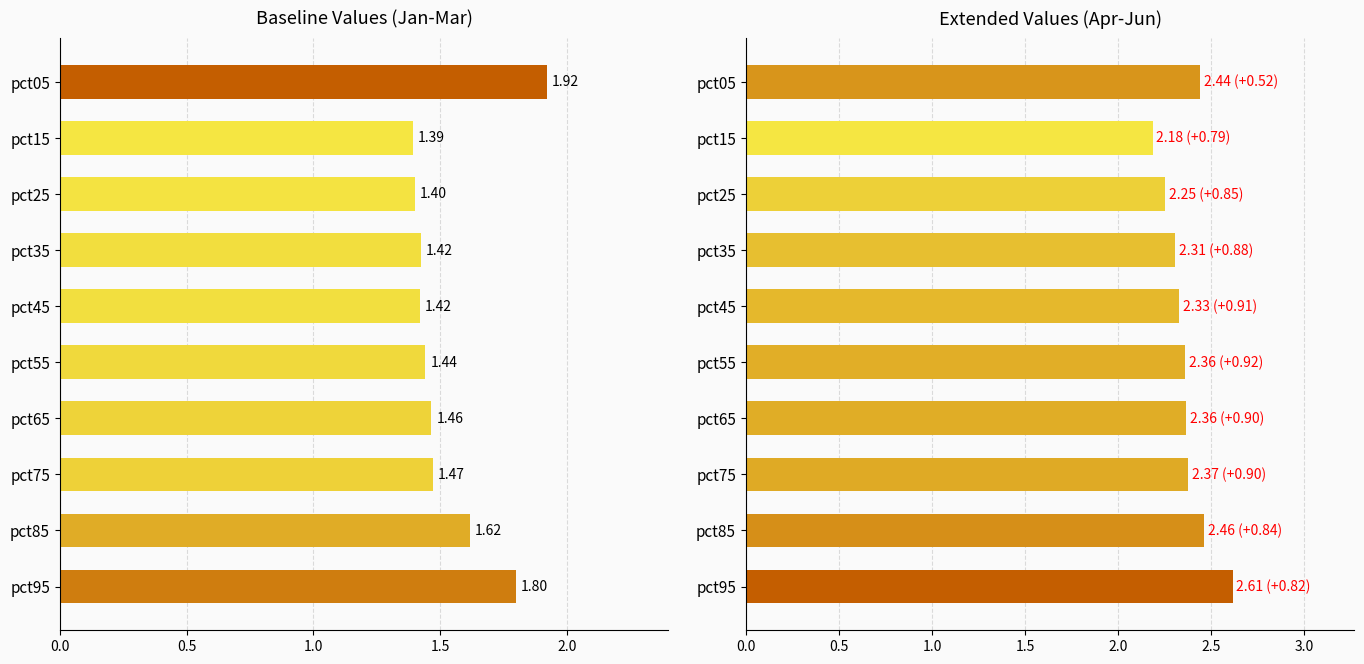

List the series in order of their overall mean, lowest first.

Jan+Feb+Mar, Apr+May+Jun